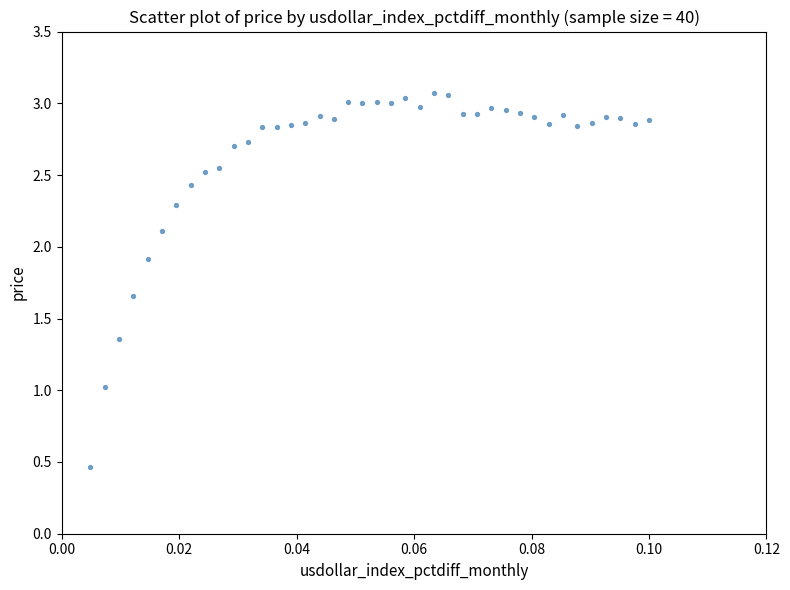

What is the range of Y values (max minus min)?

2.6